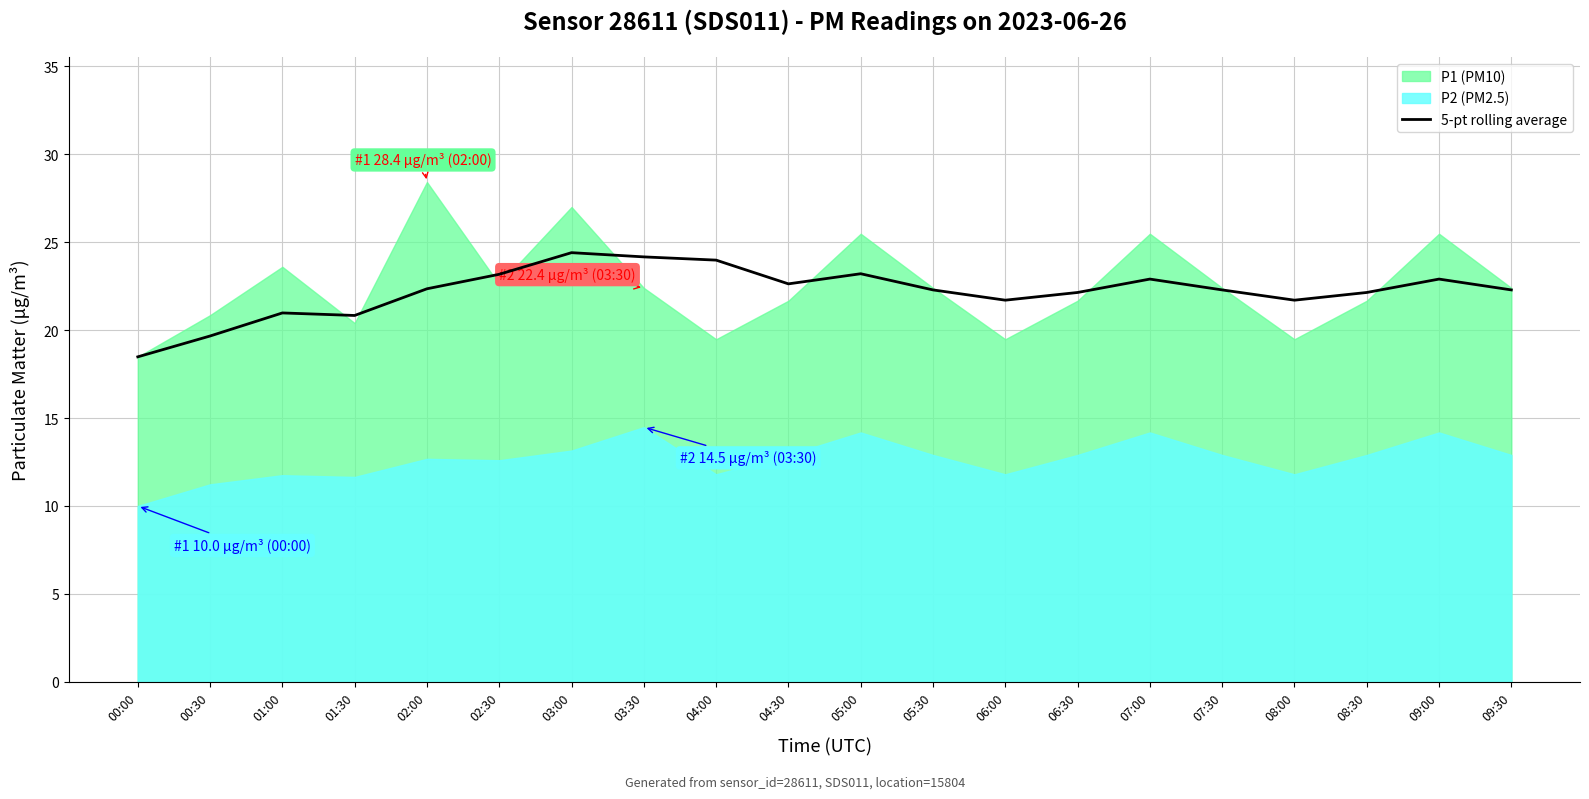

Between 02:00 and 00:00, which is larger?

02:00